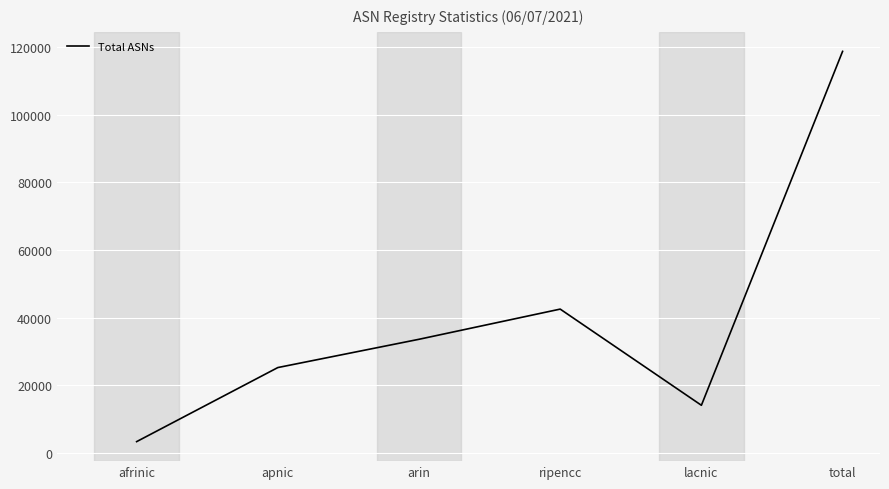

List the labels in order of value, smallest first.

afrinic, lacnic, apnic, arin, ripencc, total